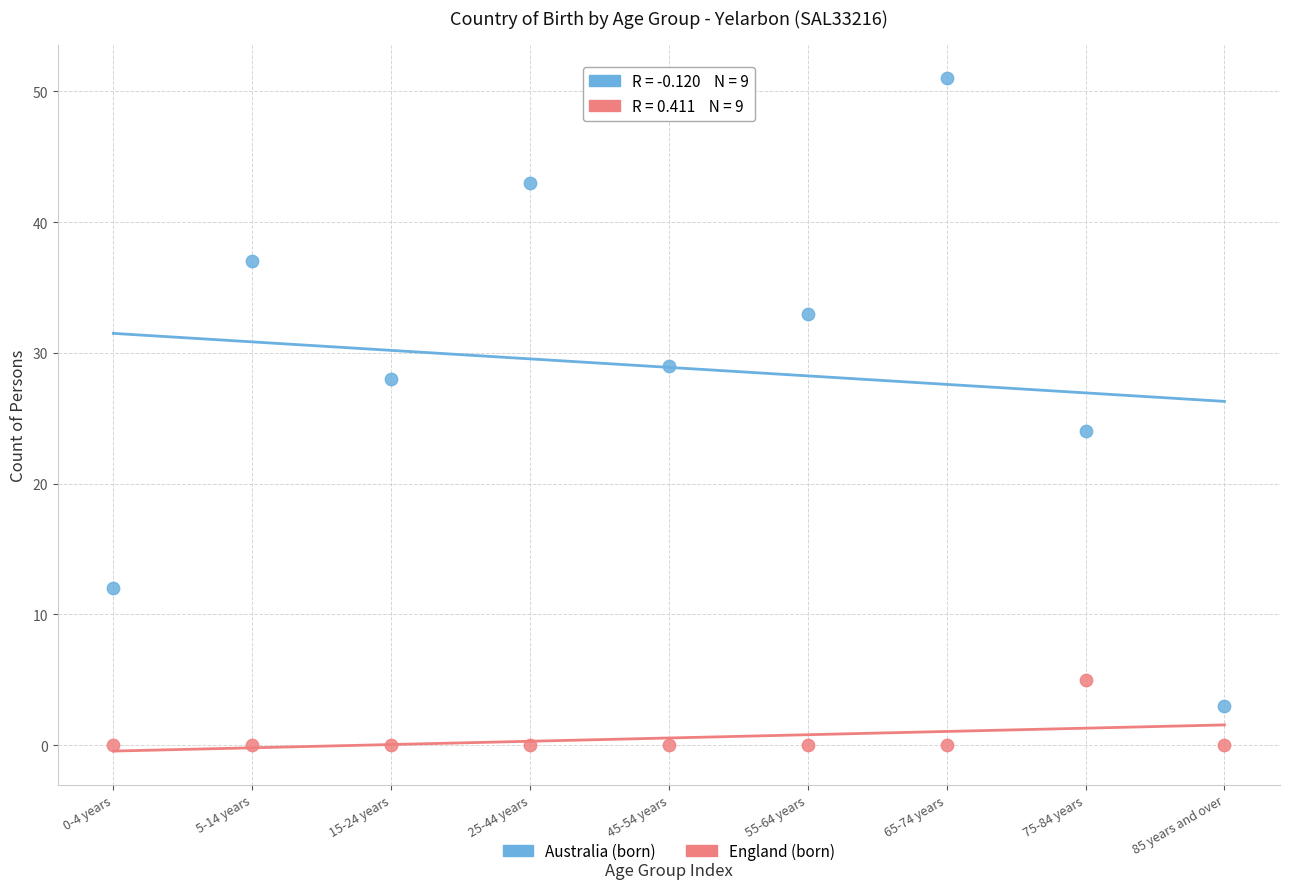

Which series has the largest Y range (max minus min)?

Australia (born)